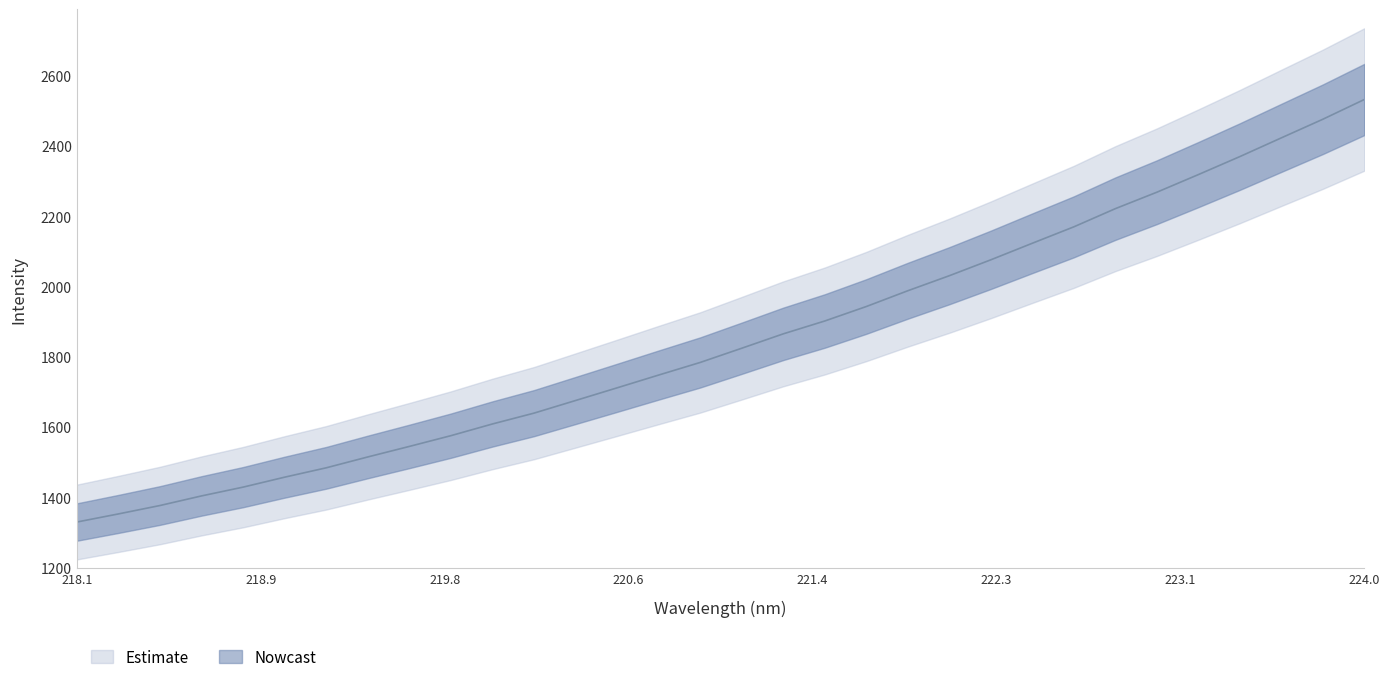

The value at 218.9 is 1352.8. True or false?

True